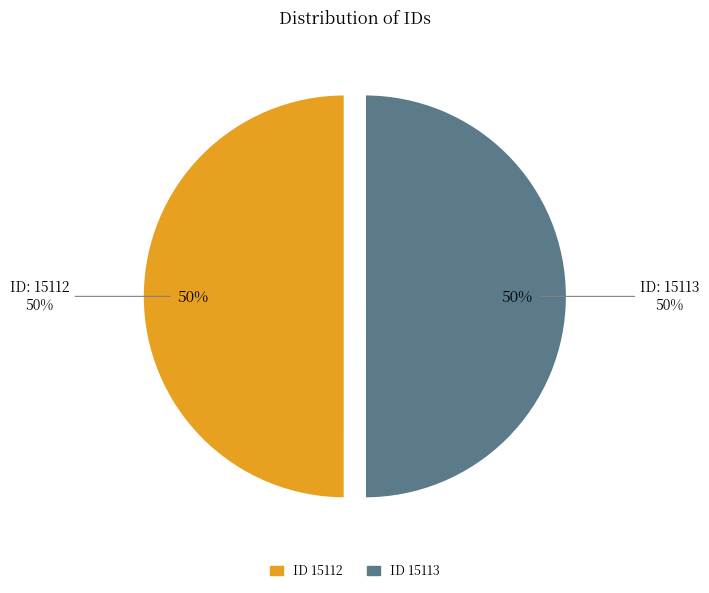

Count the number of slices in the pie.

2